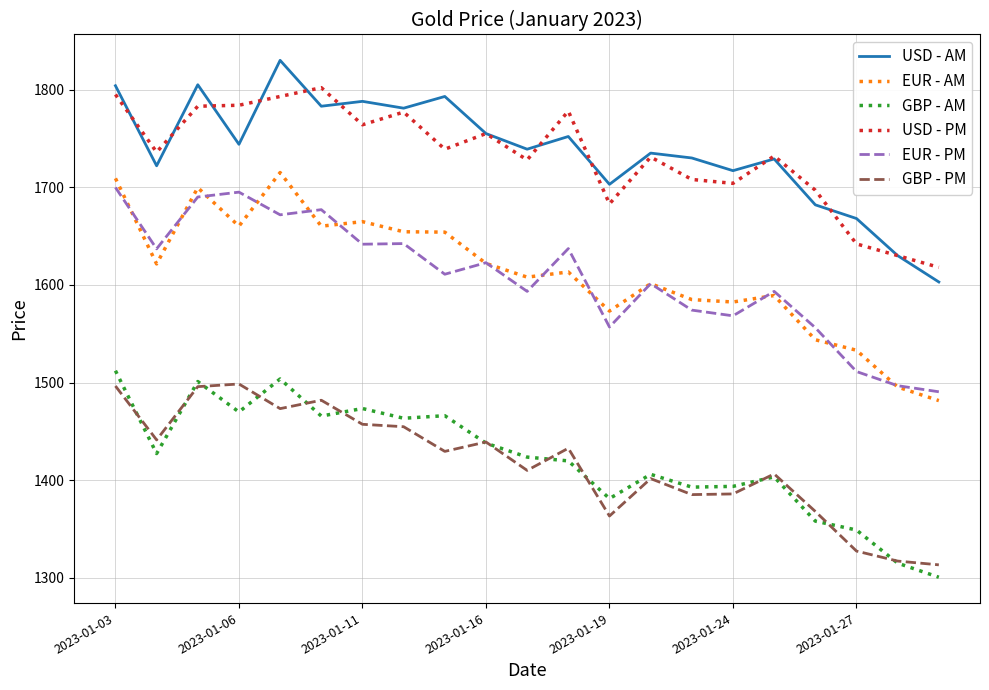

Which series has the largest range (max minus min)?

EUR - AM